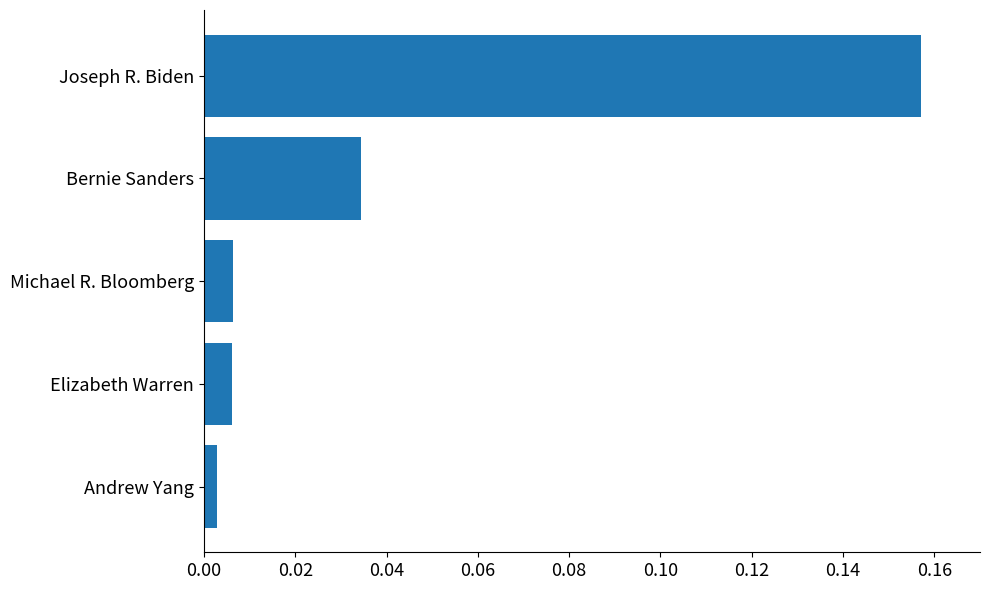

At which category does the chart reach its peak across all series?

Joseph R. Biden